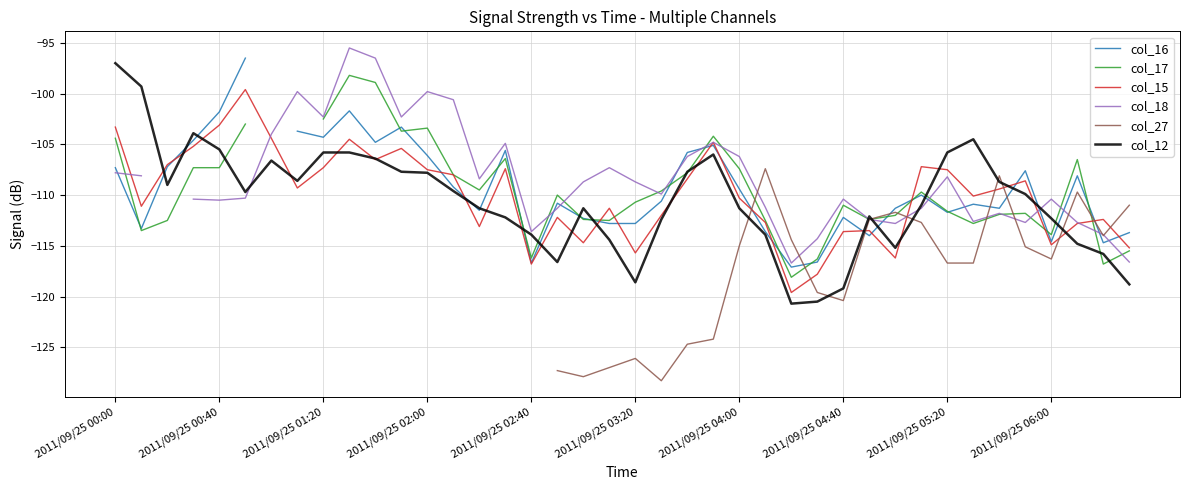

What is the label of the 25th point from the right?

15